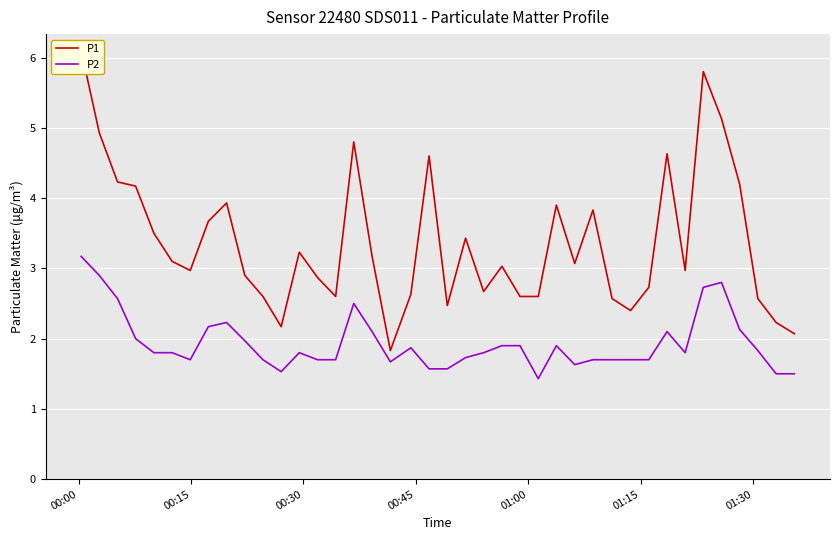

Reading left to right, list all the values displayed in this chart.

P1: 6.1	4.9	4.2	4.2	3.5	3.1	3.0	3.7	3.9	2.9	2.6	2.2	3.2	2.9	2.6	4.8	3.2	1.8	2.6	4.6	2.5	3.4	2.7	3.0	2.6	2.6	3.9	3.1	3.8	2.6	2.4	2.7	4.6	3.0	5.8	5.1	4.2	2.6	2.2	2.1
P2: 3.2	2.9	2.6	2.0	1.8	1.8	1.7	2.2	2.2	2.0	1.7	1.5	1.8	1.7	1.7	2.5	2.1	1.7	1.9	1.6	1.6	1.7	1.8	1.9	1.9	1.4	1.9	1.6	1.7	1.7	1.7	1.7	2.1	1.8	2.7	2.8	2.1	1.8	1.5	1.5